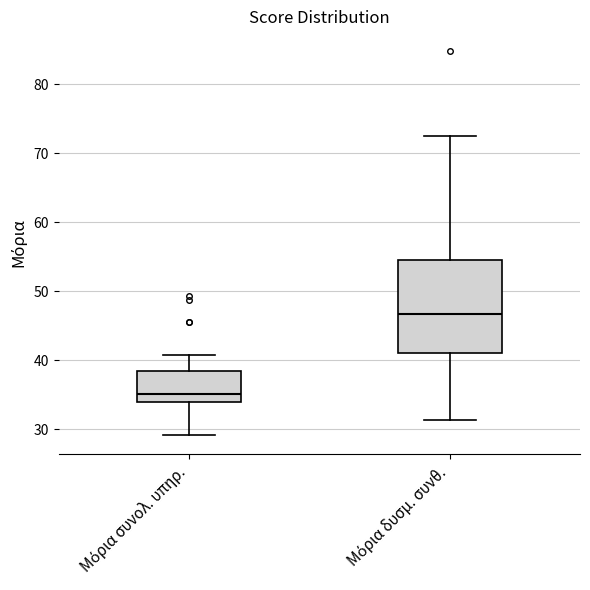

Reading left to right, read every box against the y-axis: the position of its median line, the range the box covers, and the ends of its whiskers. The values are not printed on the chart, so give them approximately, as read against the axis.

Μόρια συνολ. υπηρ.: median 35, box 34 to 39, whiskers 29 to 41
Μόρια δυσμ. συνθ.: median 47, box 41 to 55, whiskers 31 to 72